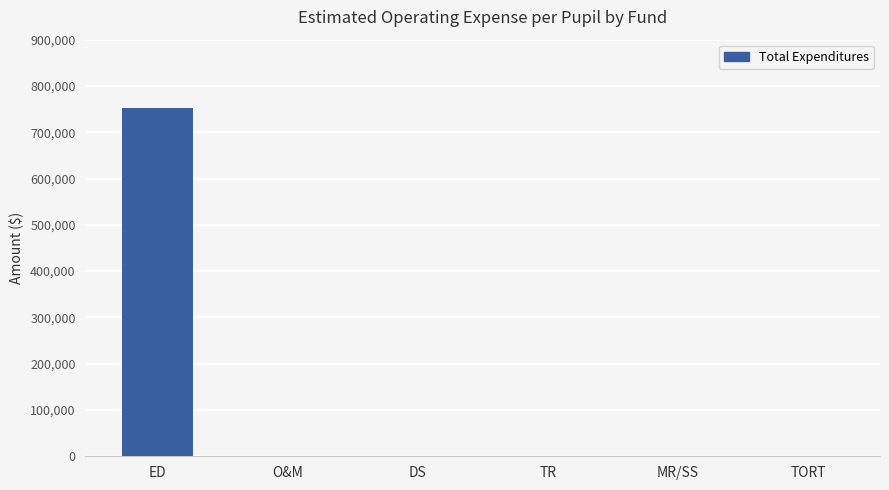

What is the sum of the values at O&M and ED?

752777